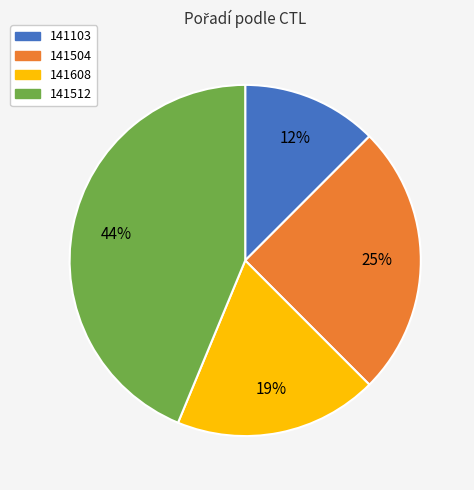

To the nearest percent, what portion does 141512 represent?

44%